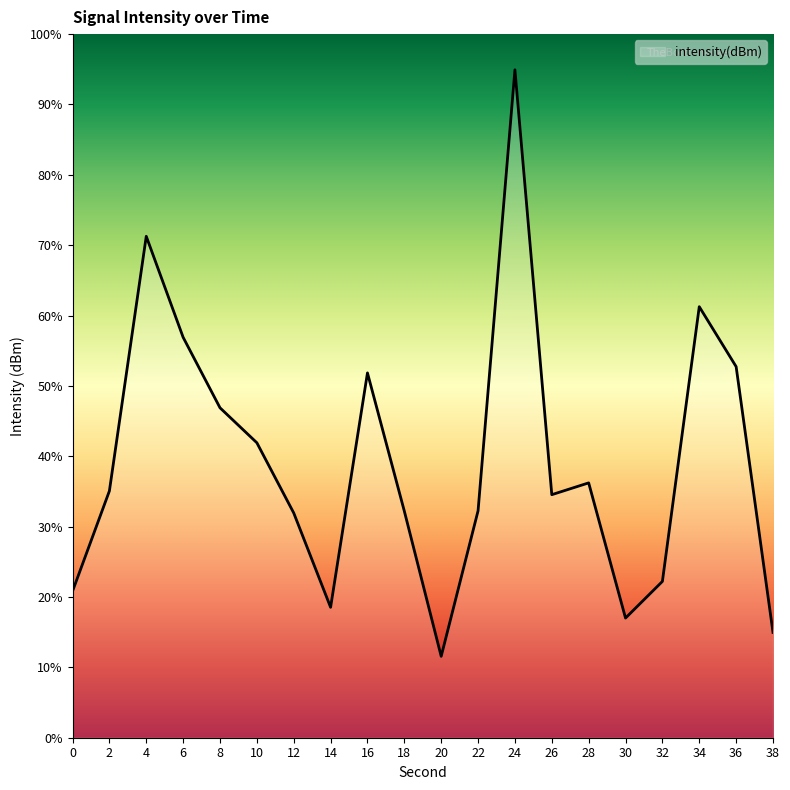

What is the smallest value displayed?

11.6